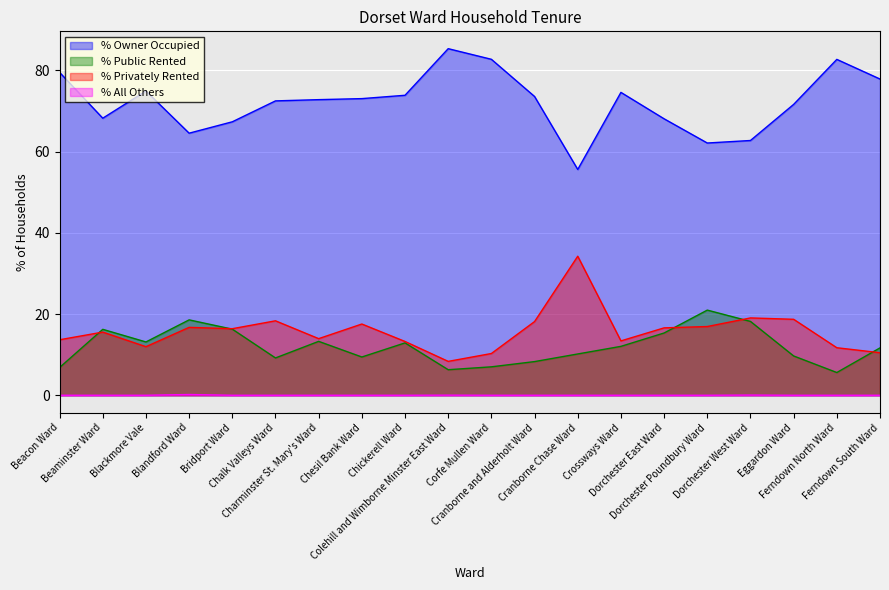

Rank the series at Chickerell Ward from lowest to highest value.

% All Others, % Public Rented, % Privately Rented, % Owner Occupied